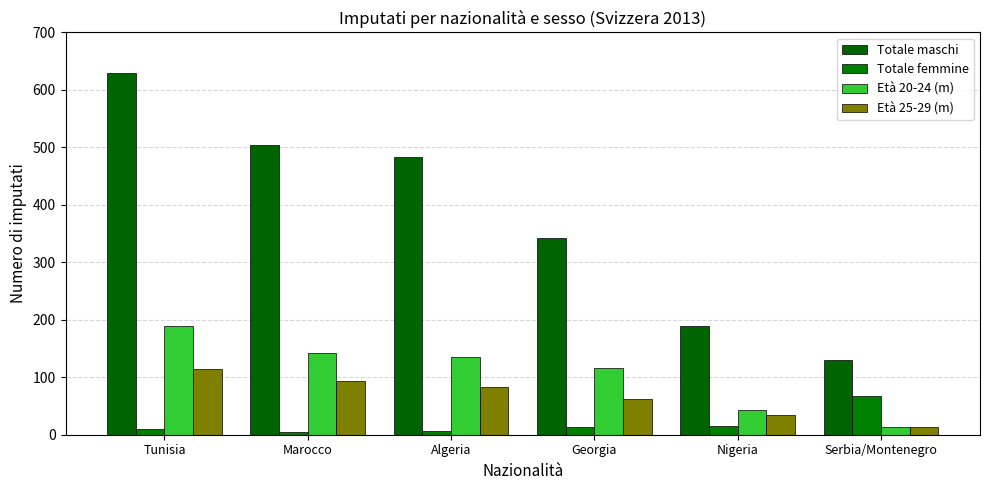

How many bars are there in each group?

4